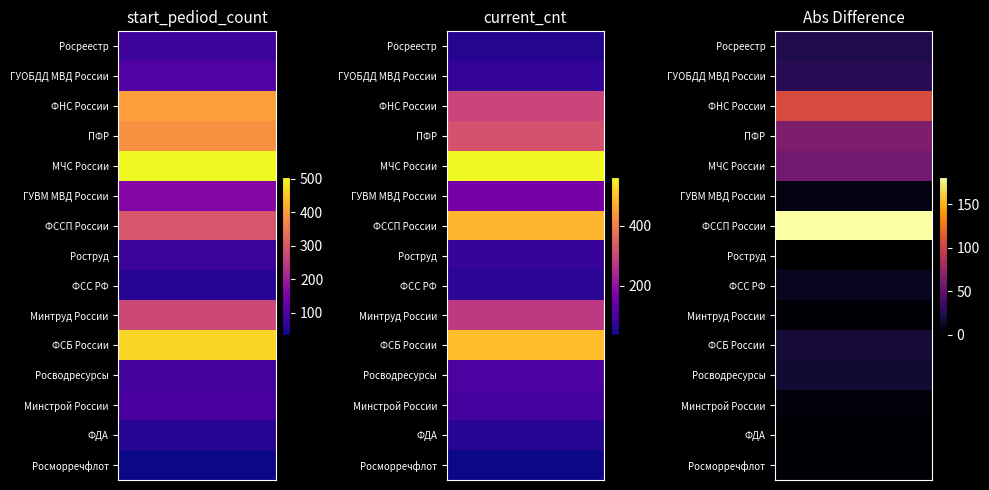

Reading left to right, what are all the values shown in this chart?

Росреестр: 78	55
ГУОБДД МВД России: 101	74
ФНС России: 403	297
ПФР: 384	321
МЧС России: 507	564
ГУВМ МВД России: 162	157
ФССП России: 296	478
Роструд: 76	76
ФСС РФ: 53	63
Минтруд России: 274	276
ФСБ России: 470	488
Росводресурсы: 87	103
Минстрой России: 90	93
ФДА: 57	58
Росморречфлот: 34	36